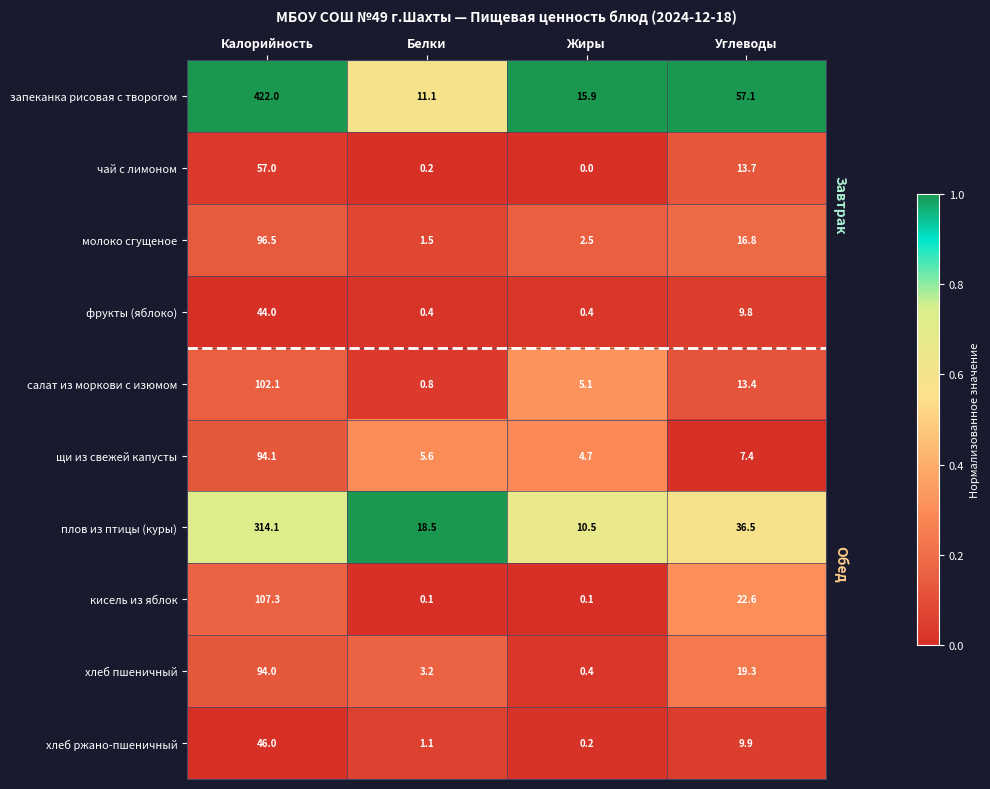

Where is хлеб ржано-пшеничный nearest to the value 23?

Углеводы